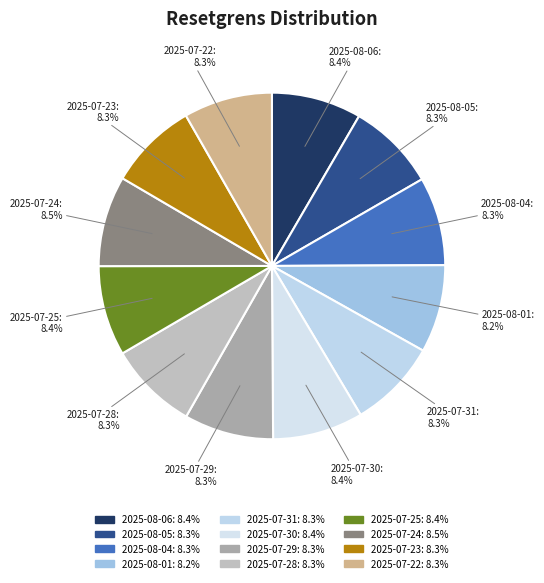

Count the number of slices in the pie.

12